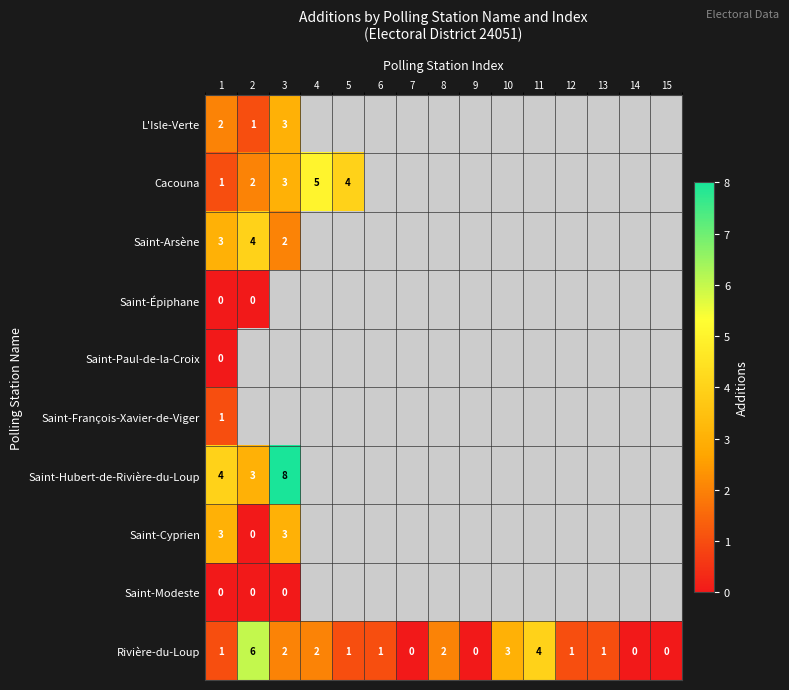

What is the spread (max minus min) of values at 1?

4